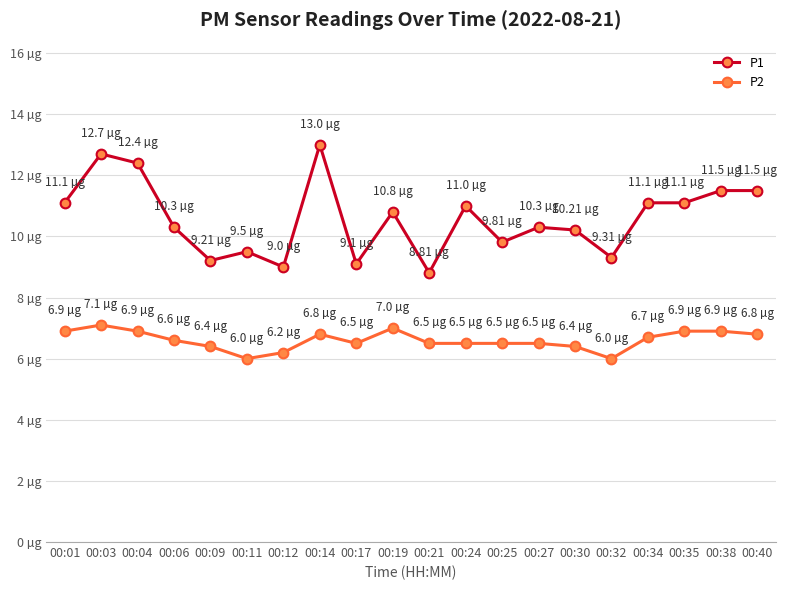

At 00:35, list the series in order from largest to smallest.

P1, P2